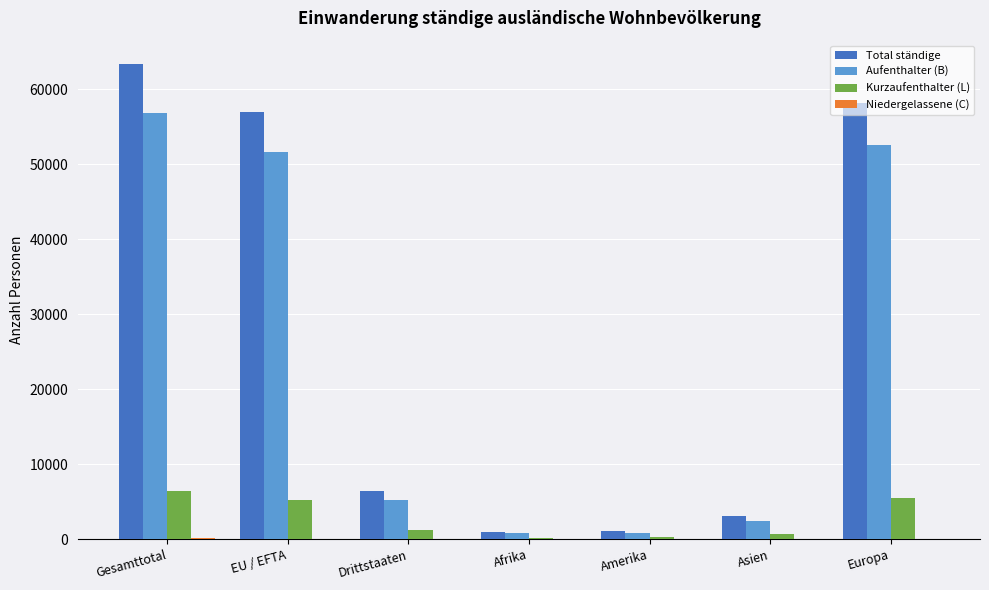

The Total ständige series shows 91635 at Europa. True or false?

False